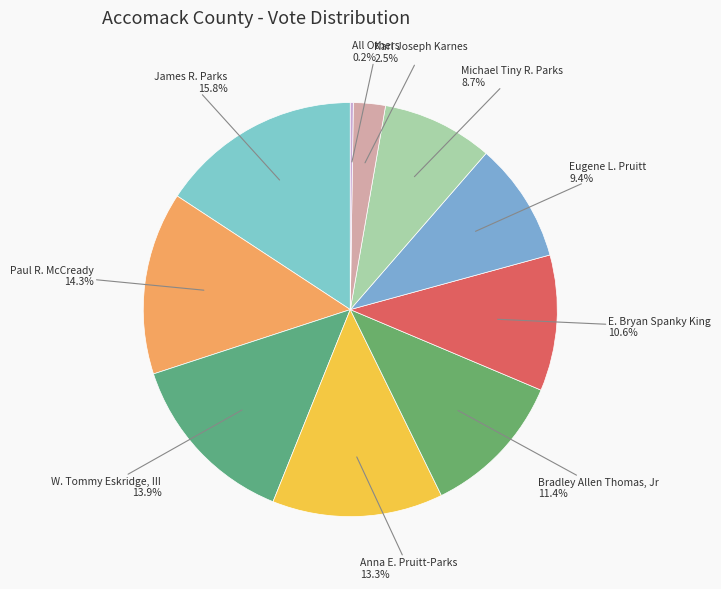

The Anna E. Pruitt-Parks slice represents 21% of the pie. True or false?

False